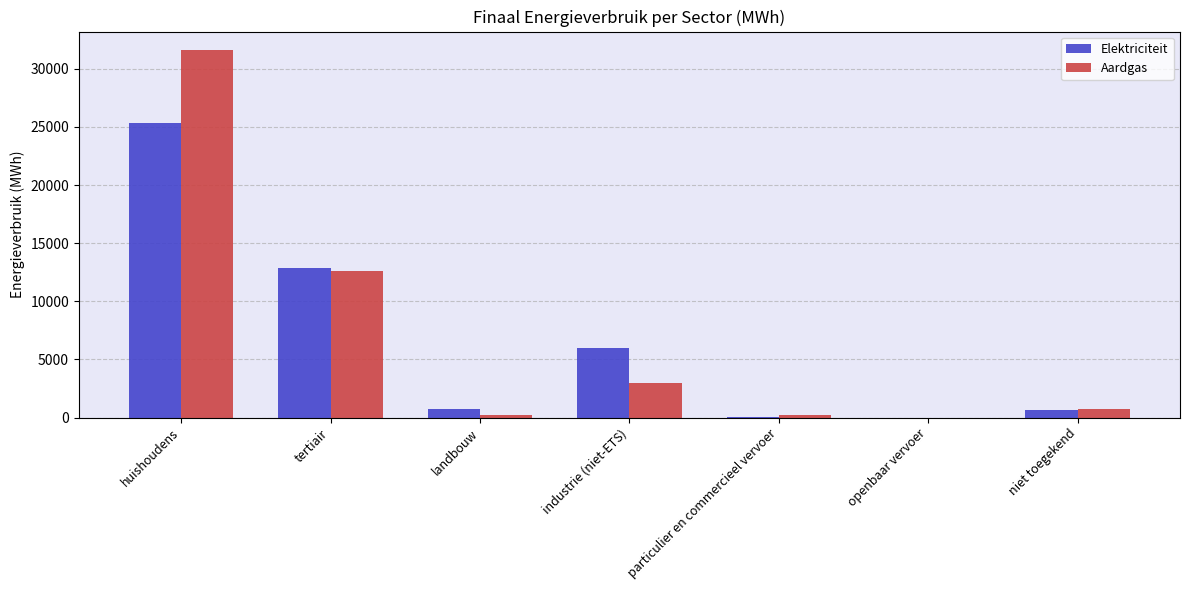

Does the chart contain stacked bars?

No